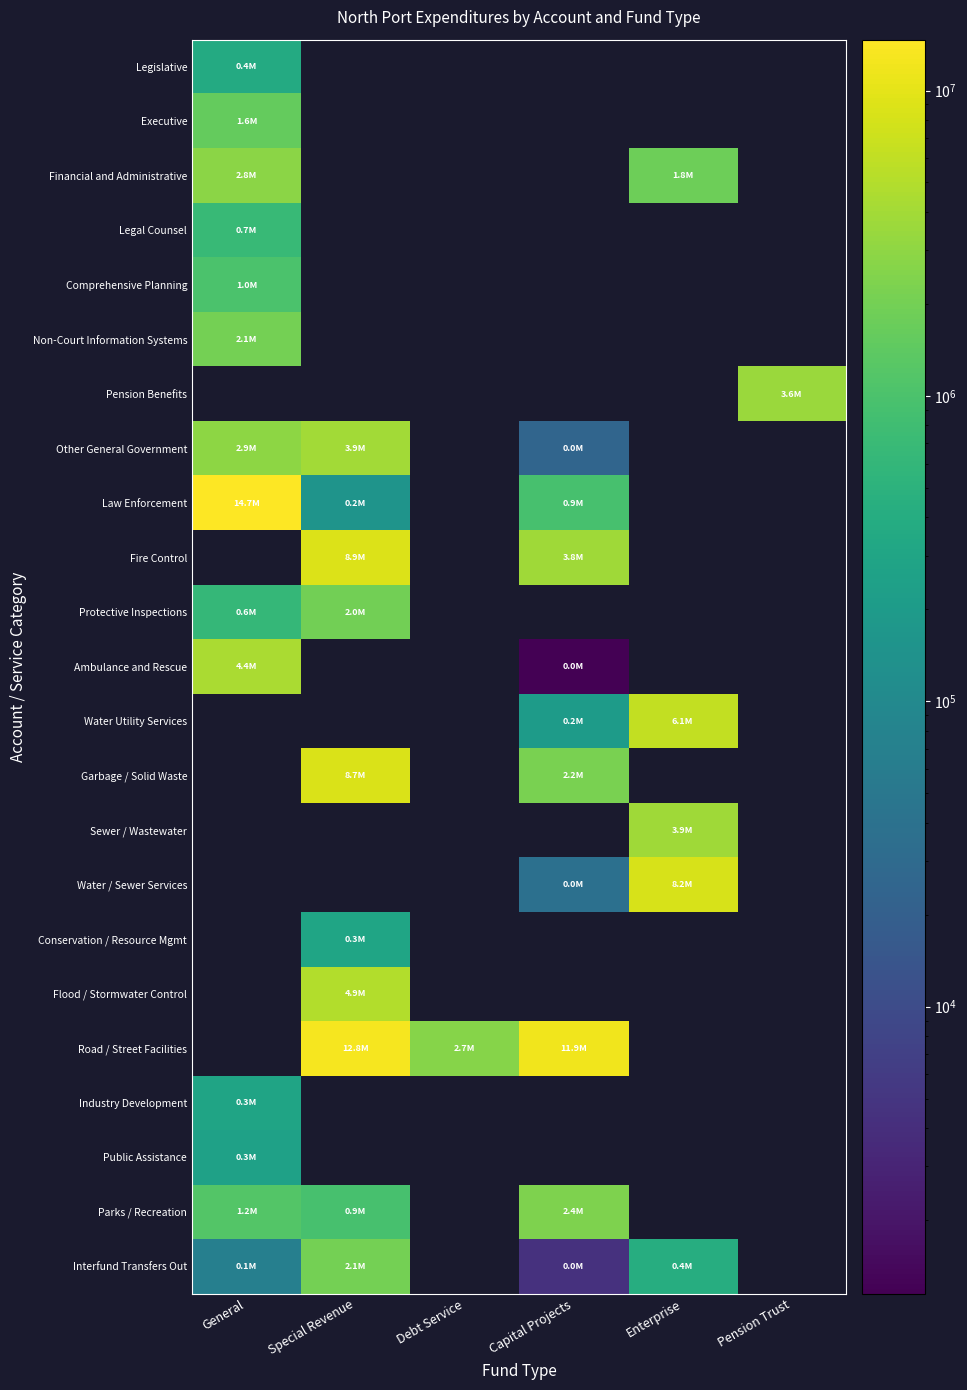

Which series has the largest range (max minus min)?

Law Enforcement